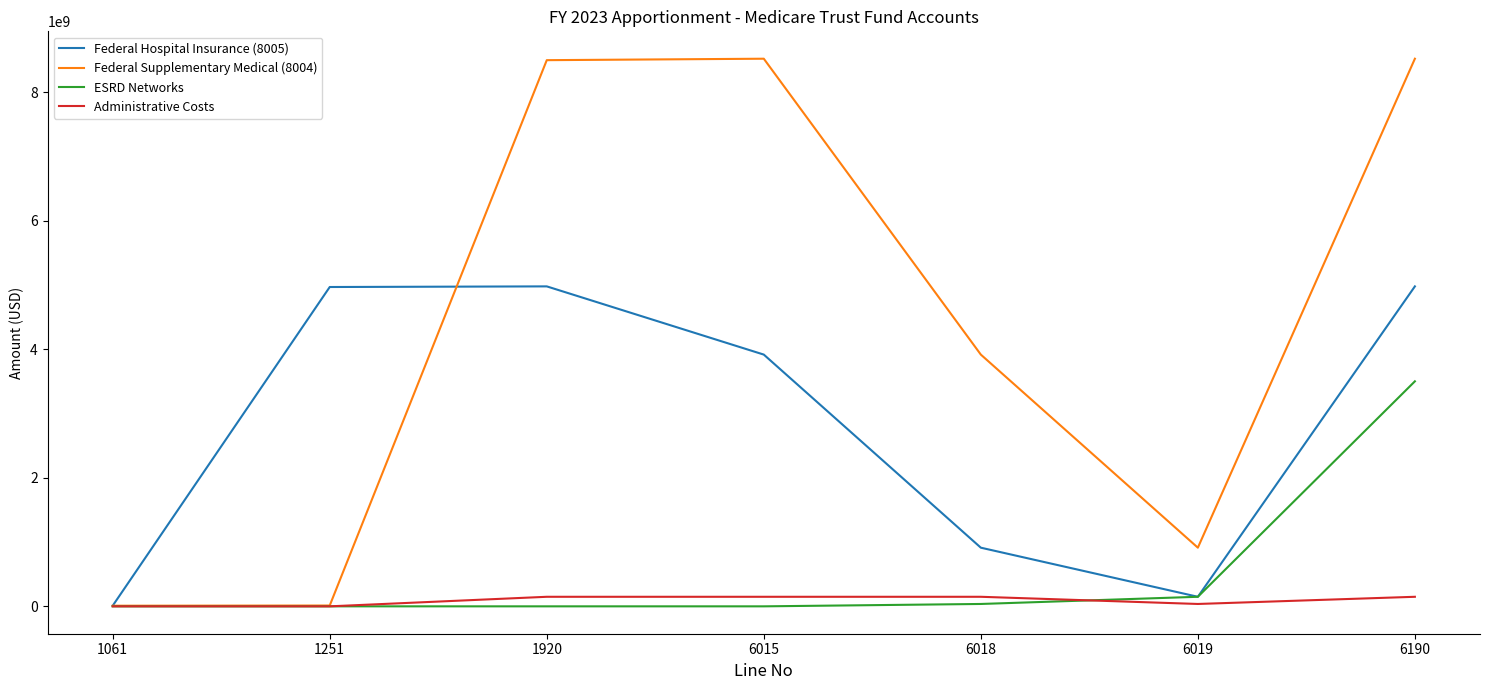

What is the difference between the maximum and minimum values in the ESRD Networks series?

3500000000